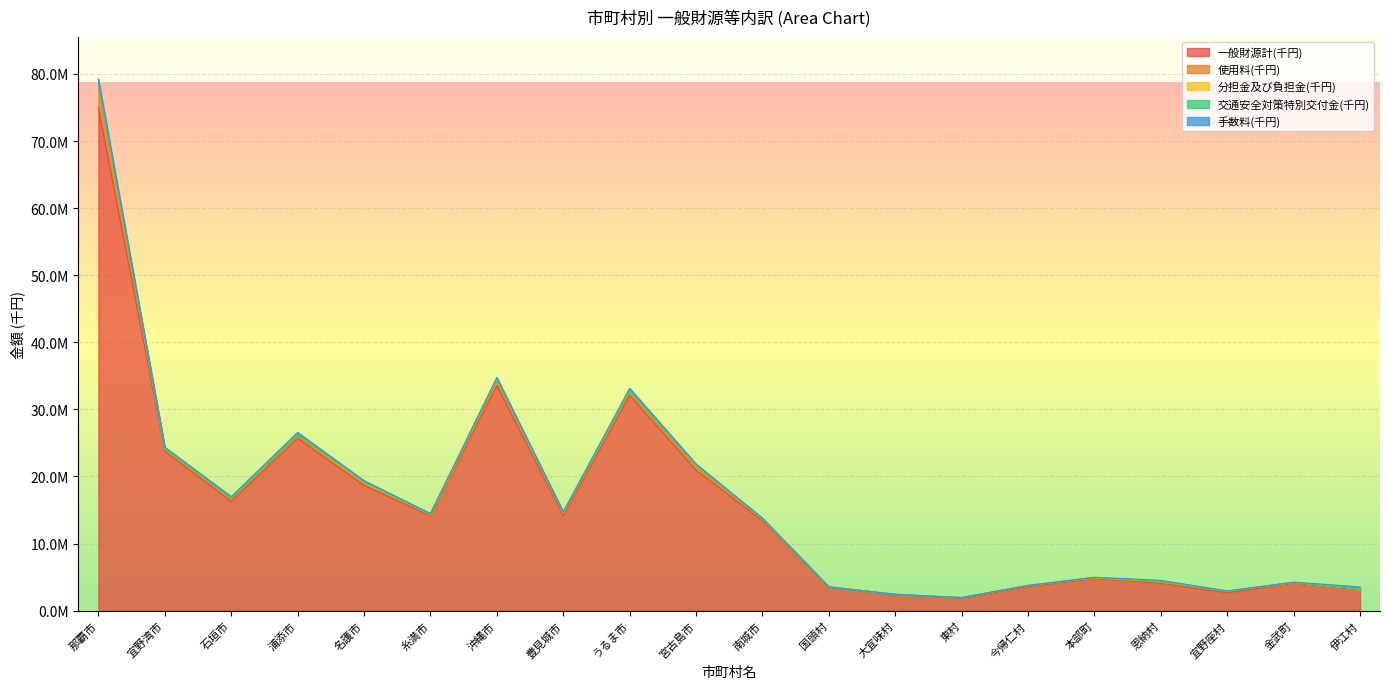

How many values in 交通安全対策特別交付金(千円) are above zero?

19